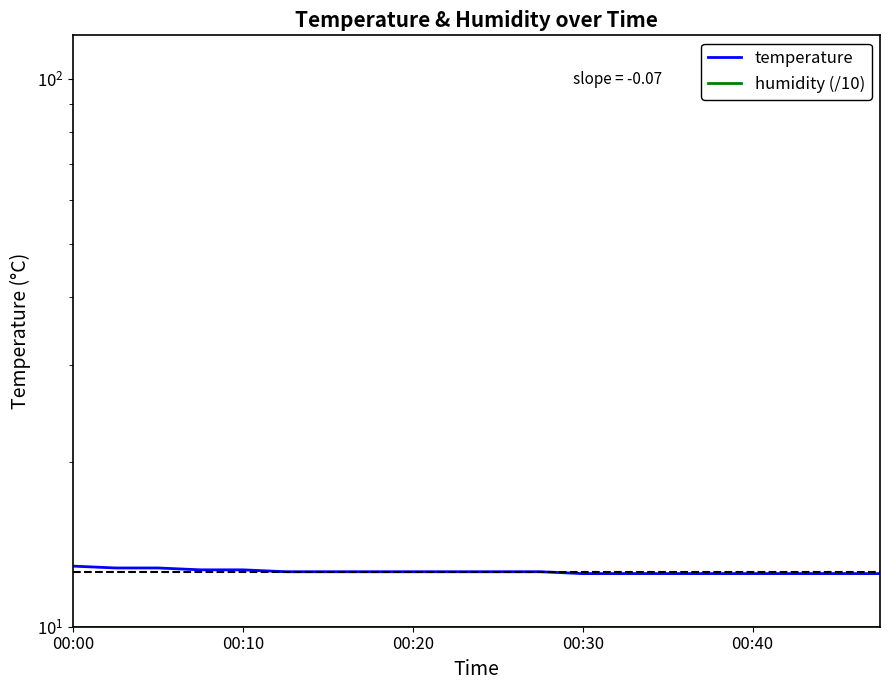

What is the smallest value displayed?

10.0